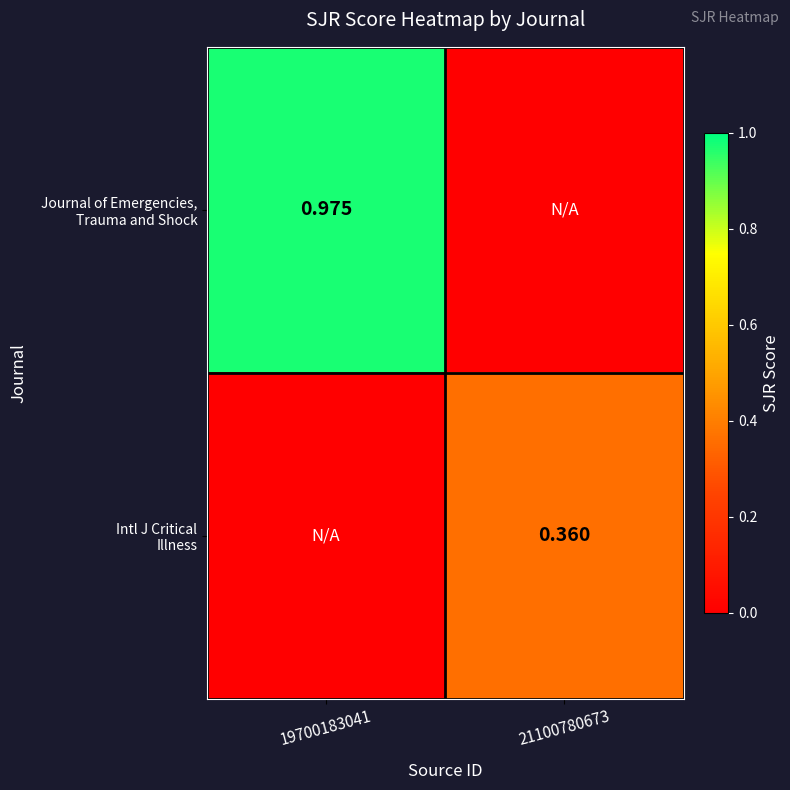

Which series has the largest total across all categories?

Journal of Emergencies, Trauma and Shock